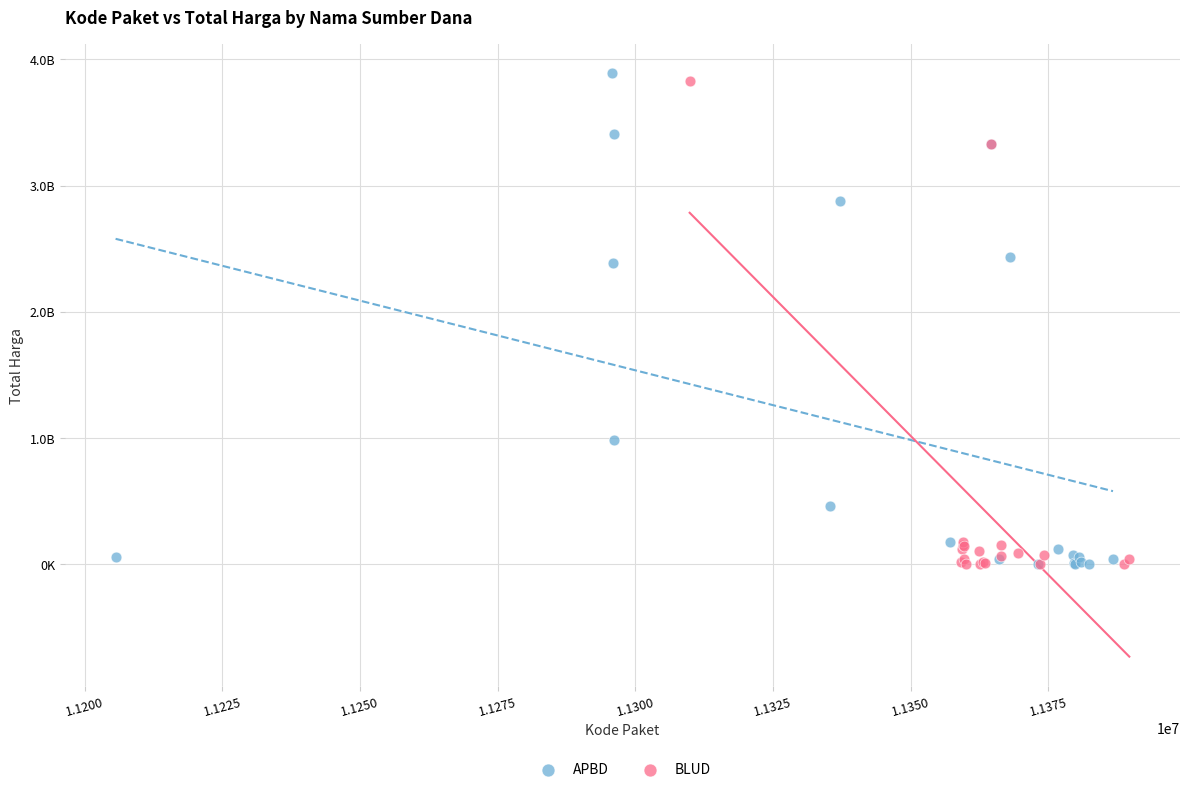

What are all the series names shown in the legend?

APBD, BLUD